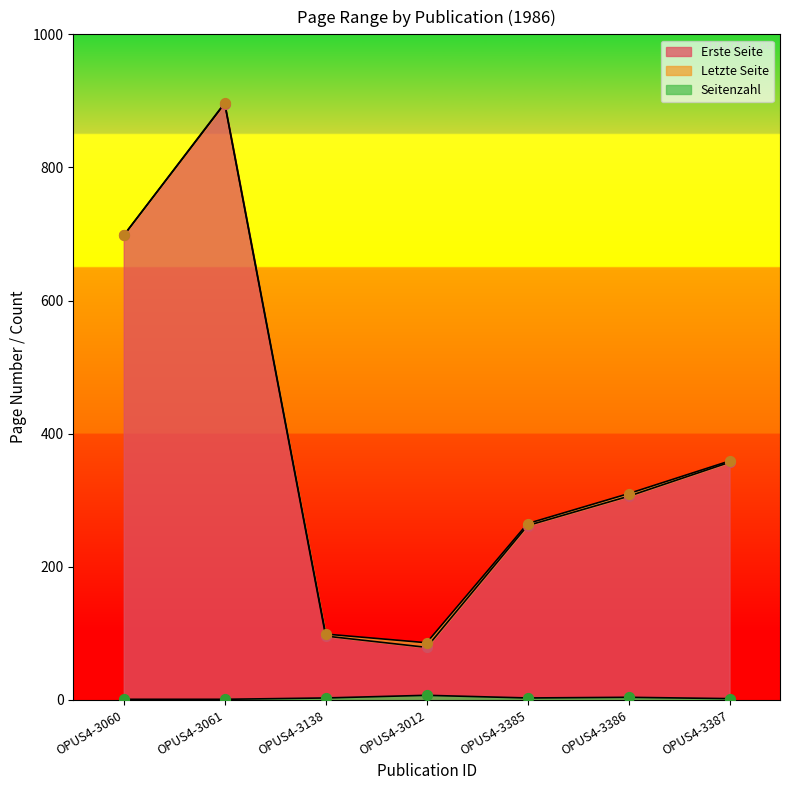

What are all the series names shown in the legend?

Erste Seite, Letzte Seite, Seitenzahl